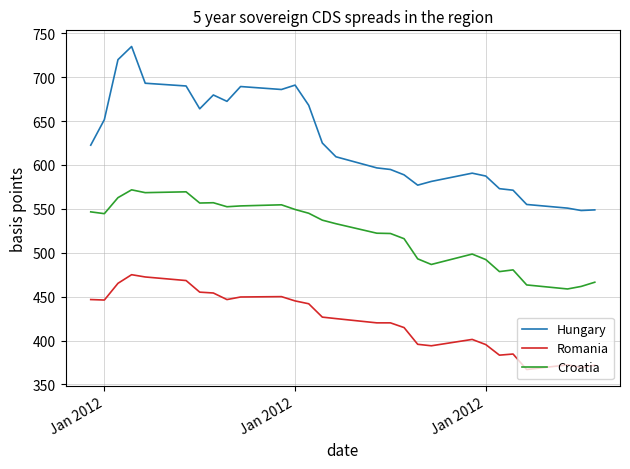

How many lines are shown in the chart?

3